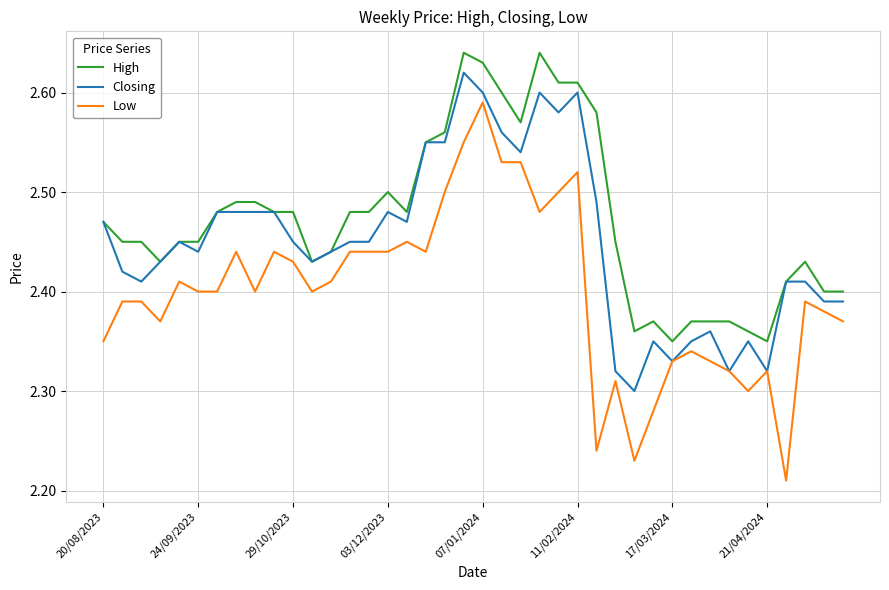

Which series has the largest total across all categories?

High